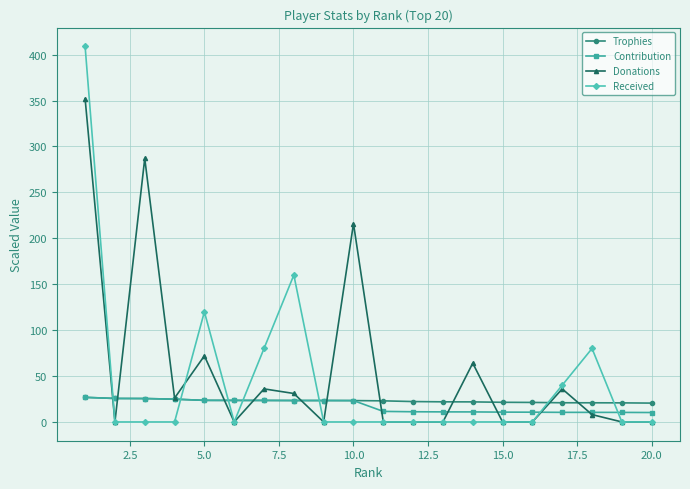

How many categories are shown in the chart?

20